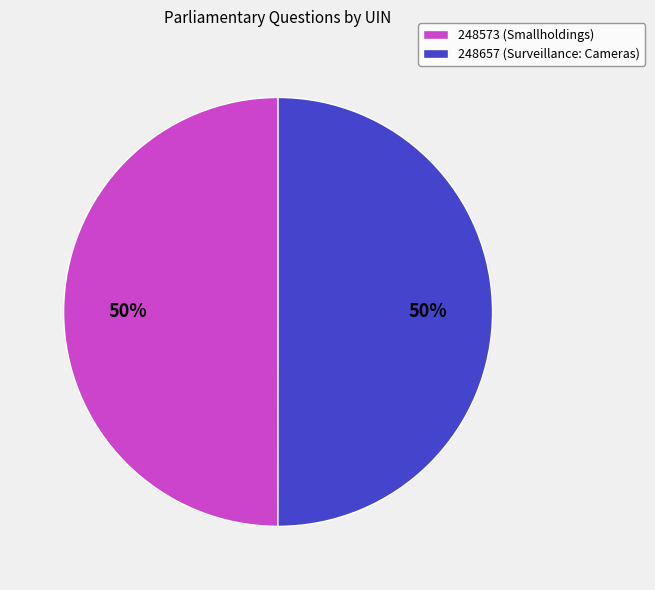

Approximately how many times larger is the value at 248573 (Smallholdings) compared to 248657 (Surveillance: Cameras)?

1.0